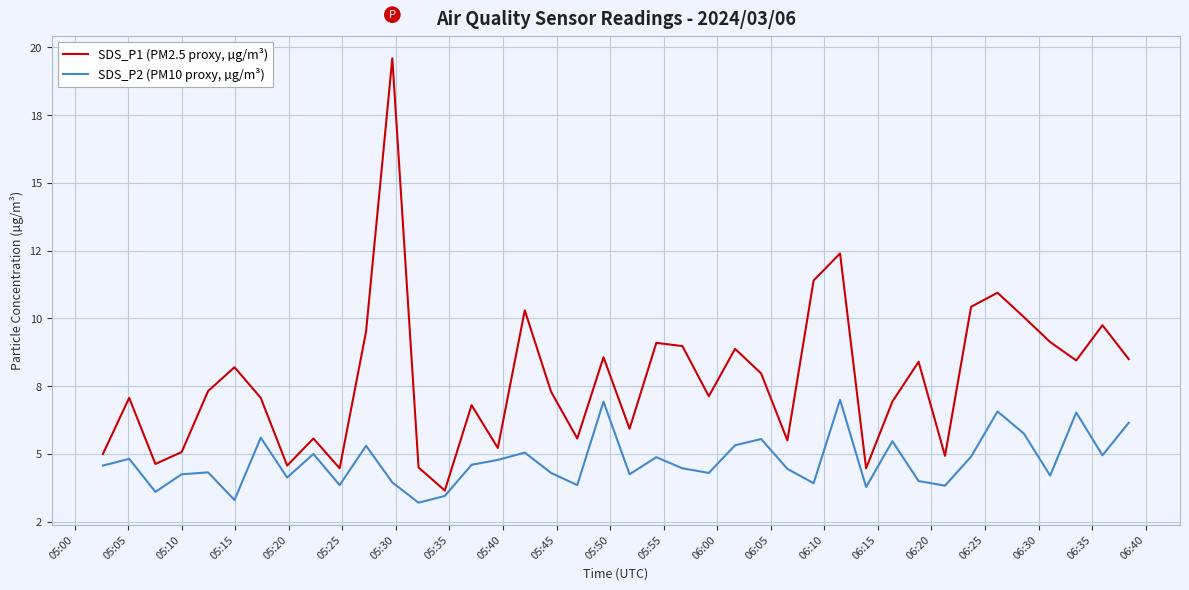

What is the maximum value for SDS_P2 (PM10 proxy, µg/m³)?

7.0